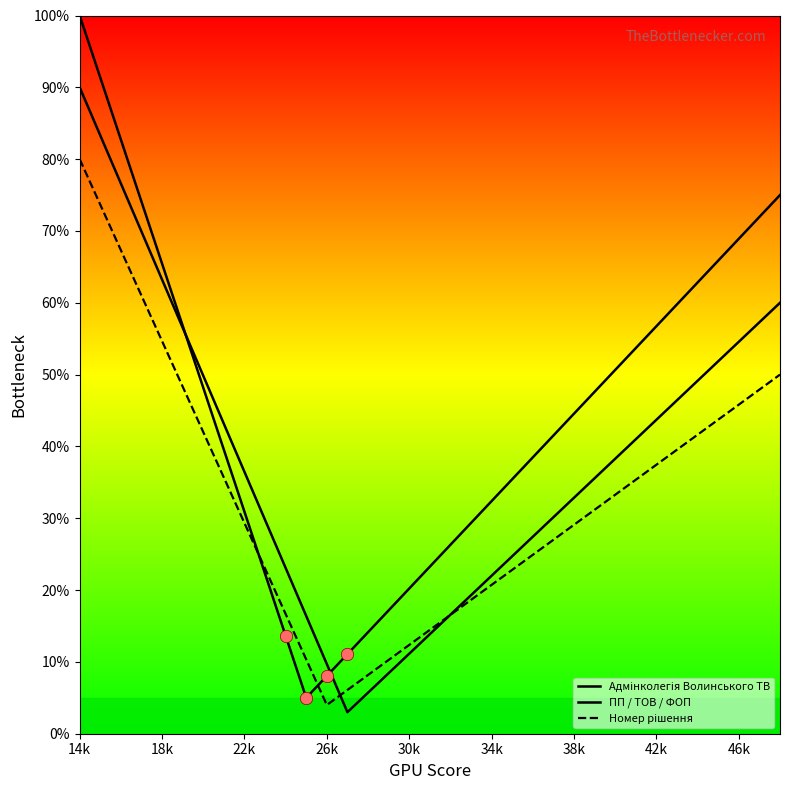

At how many categories does at least one series exceed 61?

10